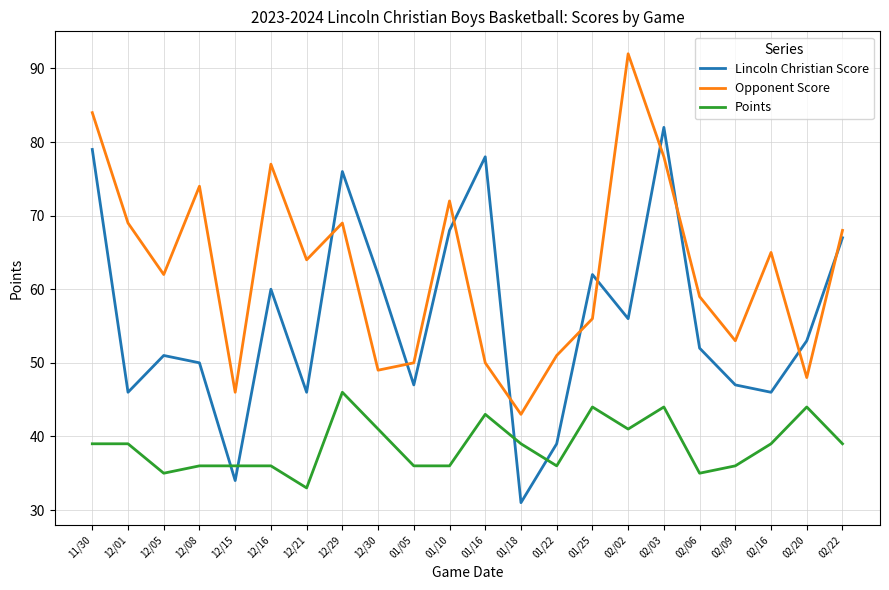

Reading left to right, list all the values displayed in this chart.

Lincoln Christian Score: 11/30=79	12/01=46	12/05=51	12/08=50	12/15=34	12/16=60	12/21=46	12/29=76	12/30=62	01/05=47	01/10=68	01/16=78	01/18=31	01/22=39	01/25=62	02/02=56	02/03=82	02/06=52	02/09=47	02/16=46	02/20=53	02/22=67
Opponent Score: 11/30=84	12/01=69	12/05=62	12/08=74	12/15=46	12/16=77	12/21=64	12/29=69	12/30=49	01/05=50	01/10=72	01/16=50	01/18=43	01/22=51	01/25=56	02/02=92	02/03=78	02/06=59	02/09=53	02/16=65	02/20=48	02/22=68
Points: 11/30=39	12/01=39	12/05=35	12/08=36	12/15=36	12/16=36	12/21=33	12/29=46	12/30=41	01/05=36	01/10=36	01/16=43	01/18=39	01/22=36	01/25=44	02/02=41	02/03=44	02/06=35	02/09=36	02/16=39	02/20=44	02/22=39